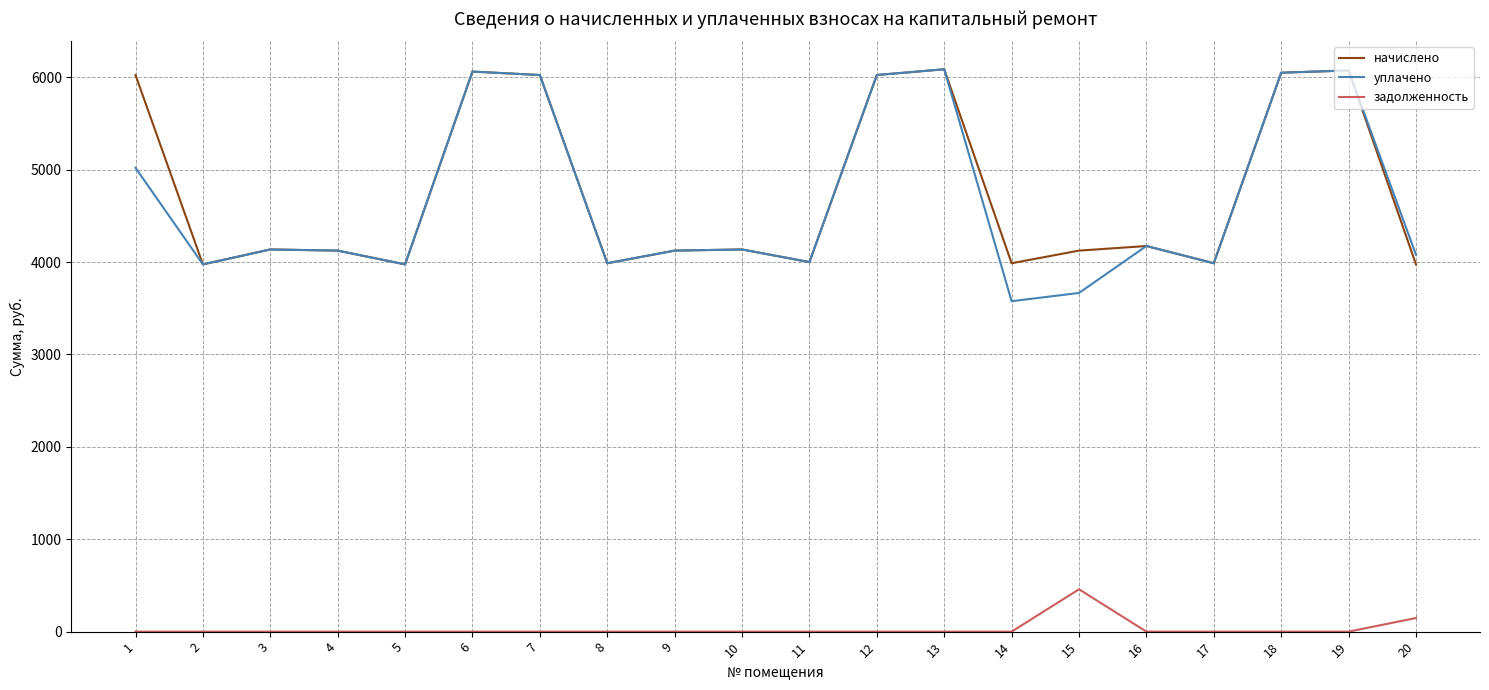

Is the value of уплачено at 10 greater than the value of задолженность at 6?

Yes